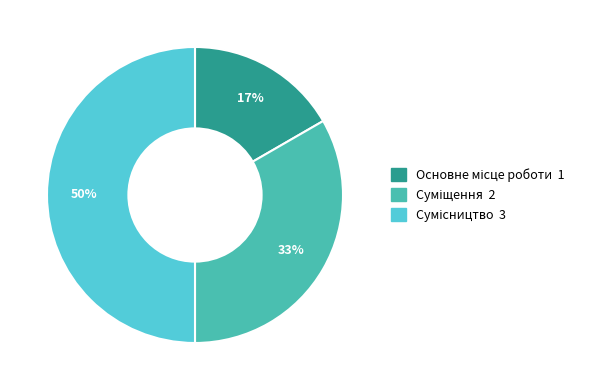

To the nearest percent, what is the difference between the largest and smallest slice percentages?

33%